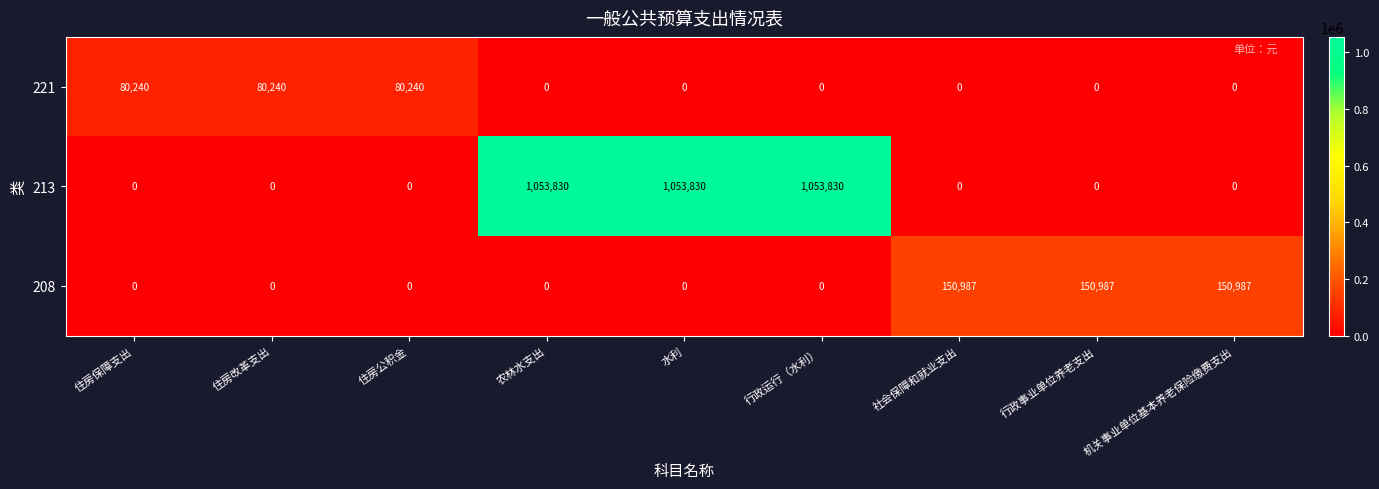

What is the difference between the second highest and minimum values in the 208 series?

150987